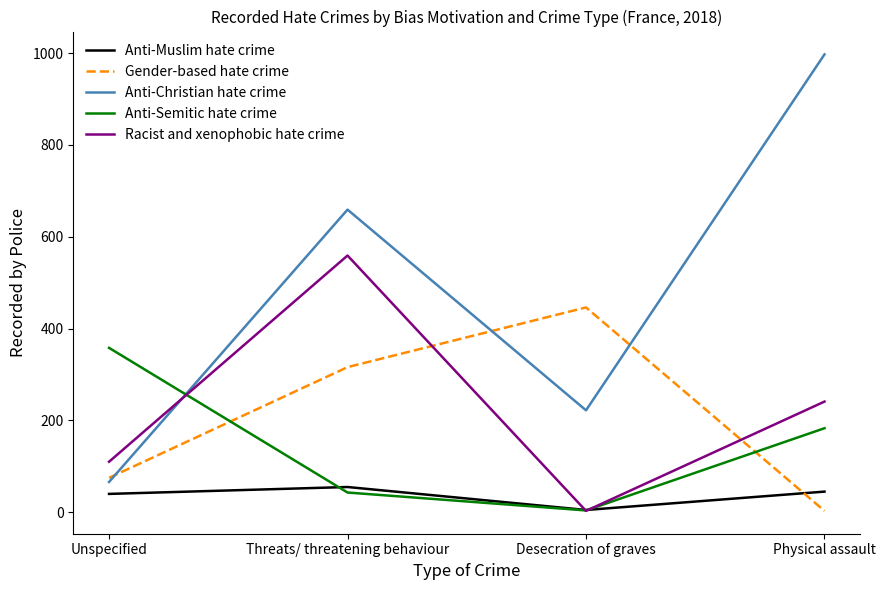

What is the greatest value displayed?

997